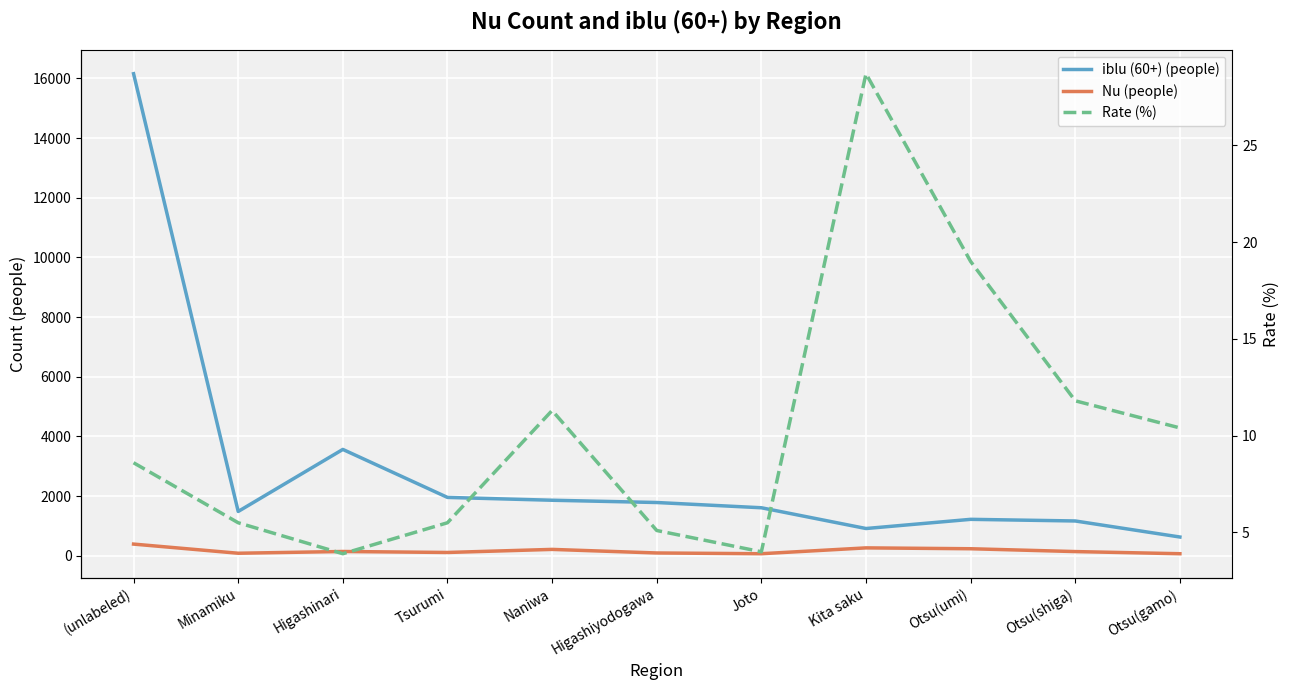

What is the label of the 5th point from the right?

Joto